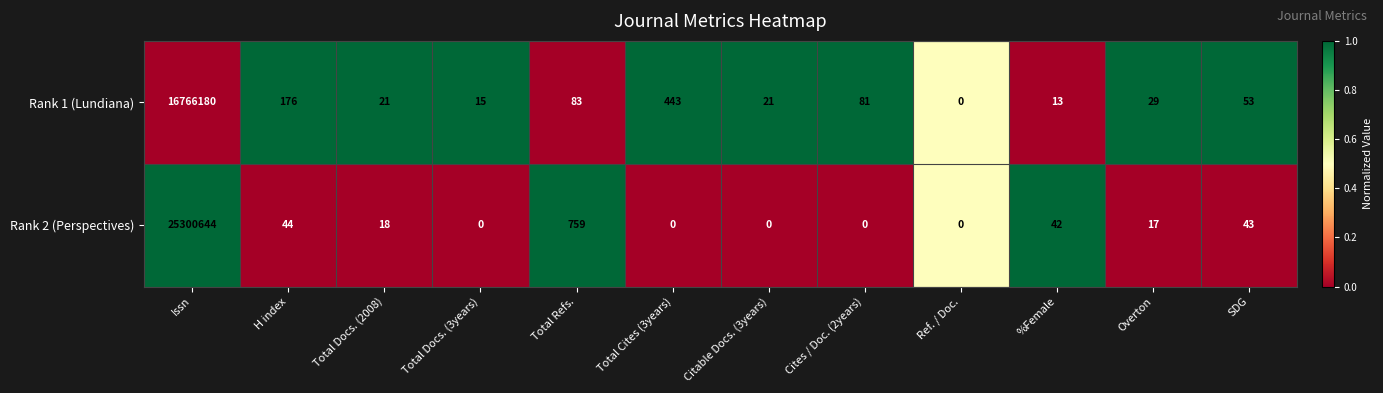

Where is Rank 1 (Lundiana) nearest to the value 8383090?

Total Cites (3years)